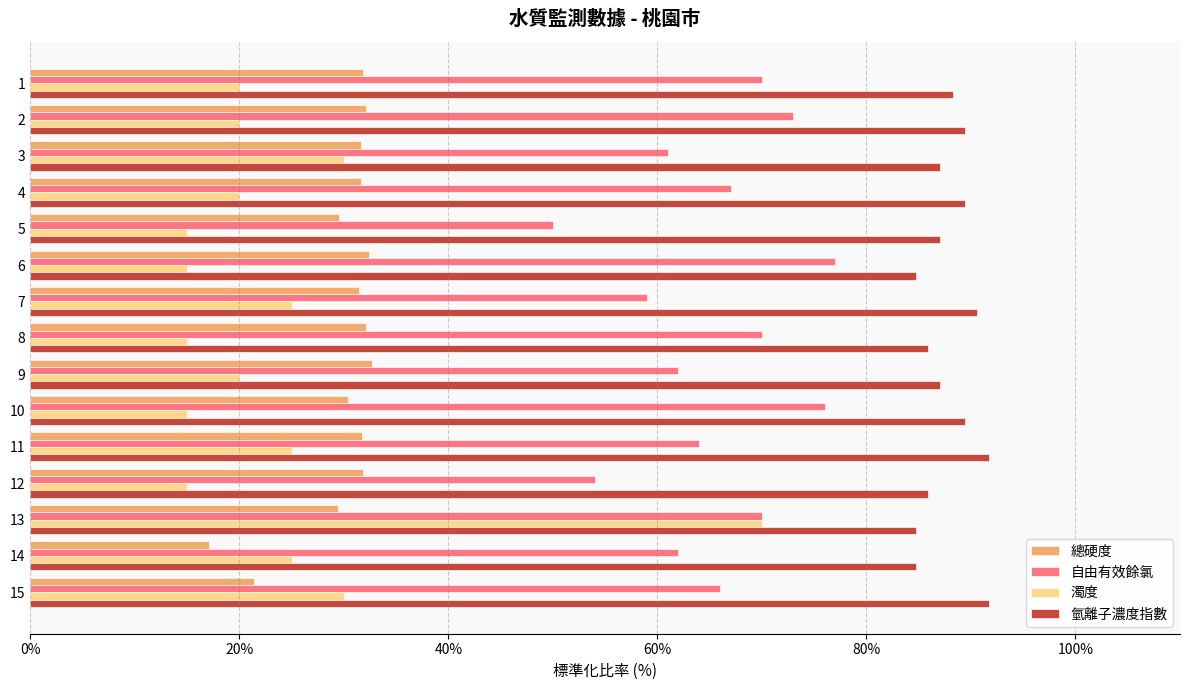

What is the difference between the highest and lowest values at 1?

68.2